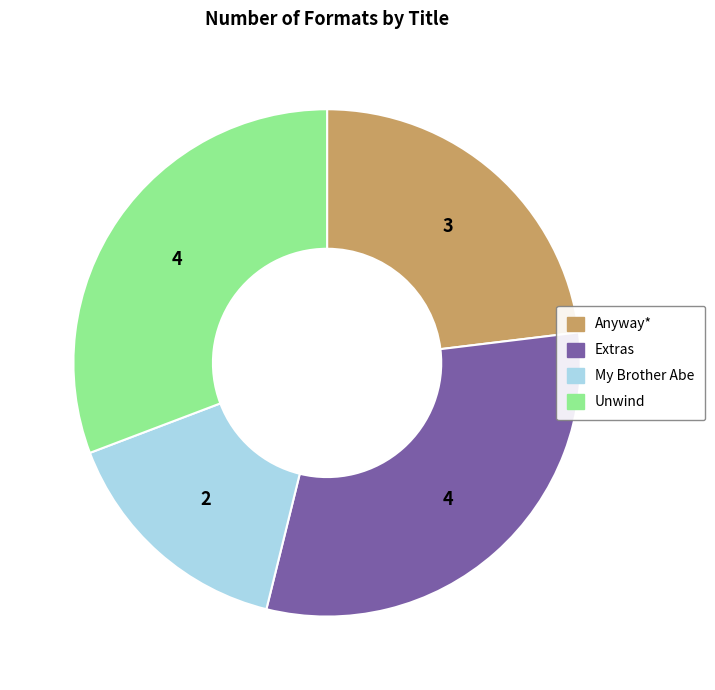

True or false: Extras accounts for 20% of the total.

False